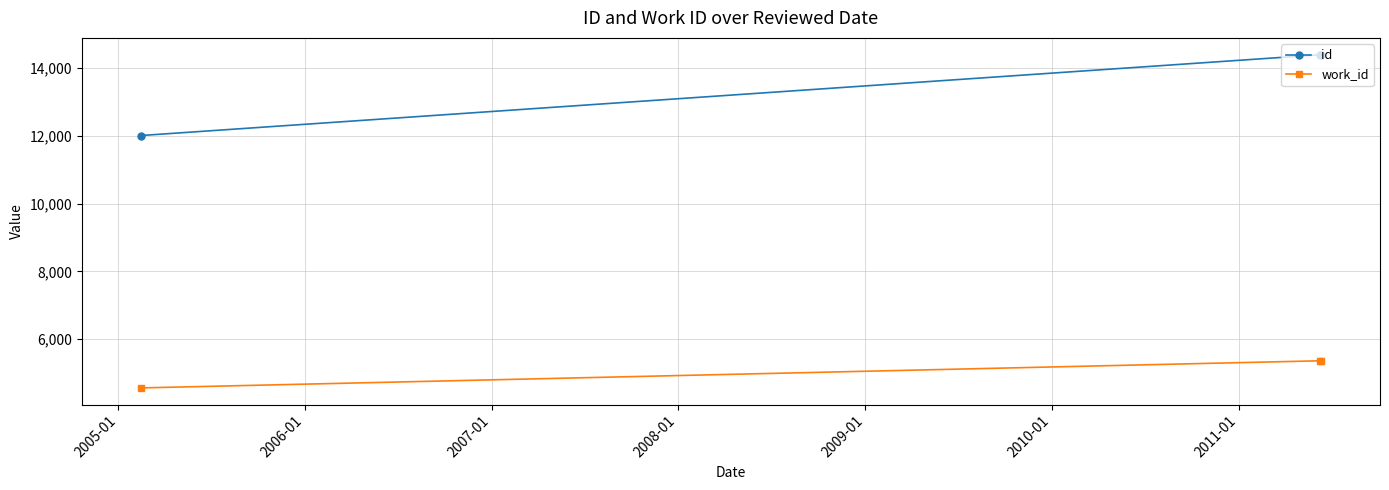

List the series in order of their peak value, lowest first.

work_id, id